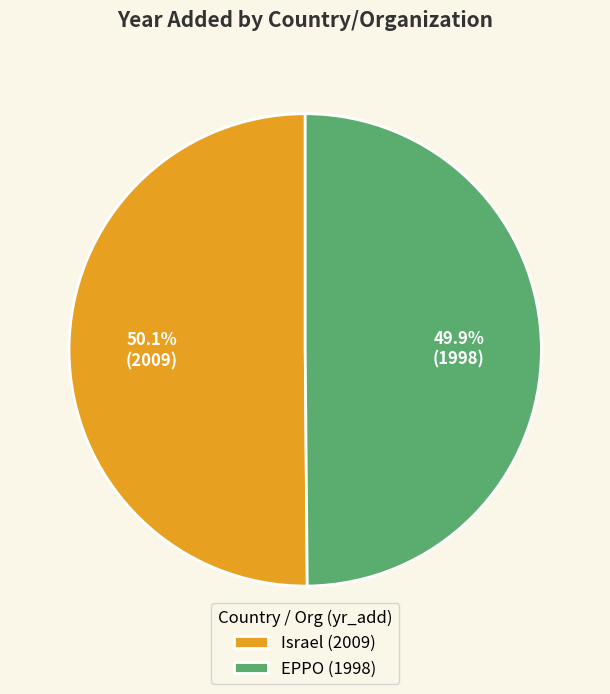

How many segments does this pie chart have?

2